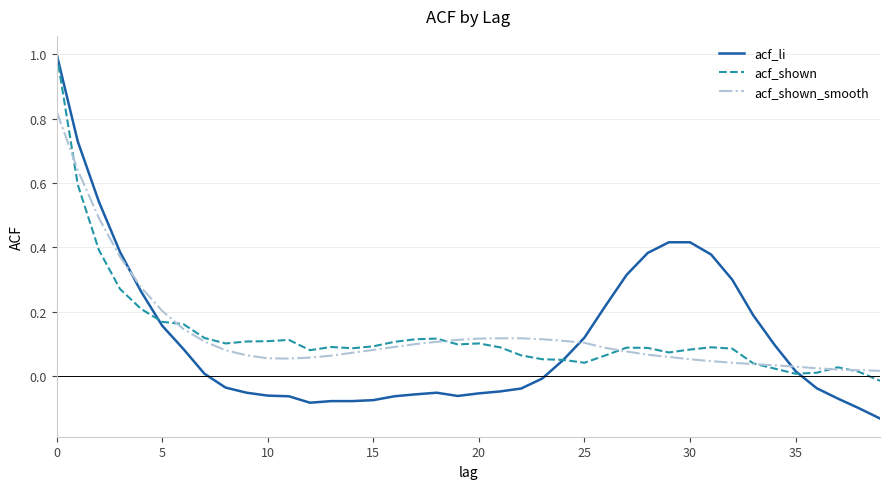

Which series has the largest range (max minus min)?

acf_li